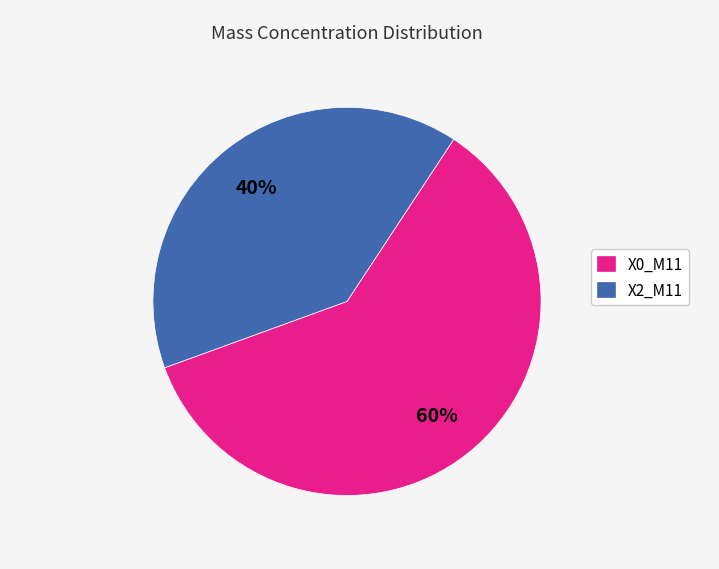

How many slices are in this pie chart?

2